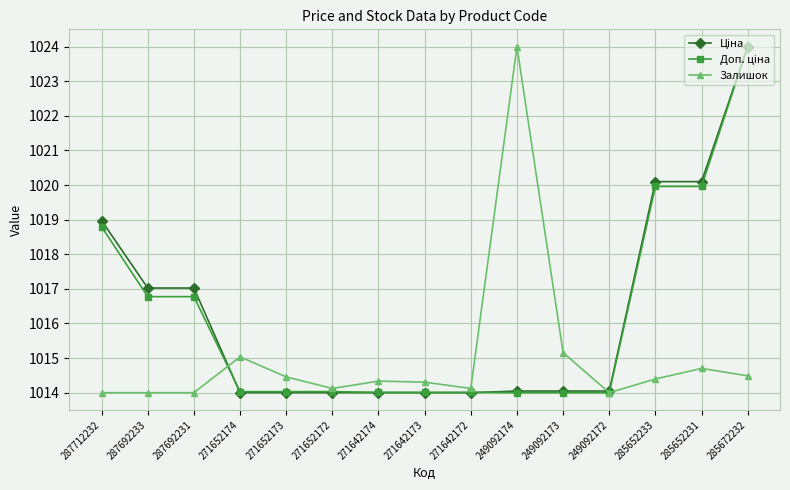

What is the spread (max minus min) of values at 249092173?

1.2